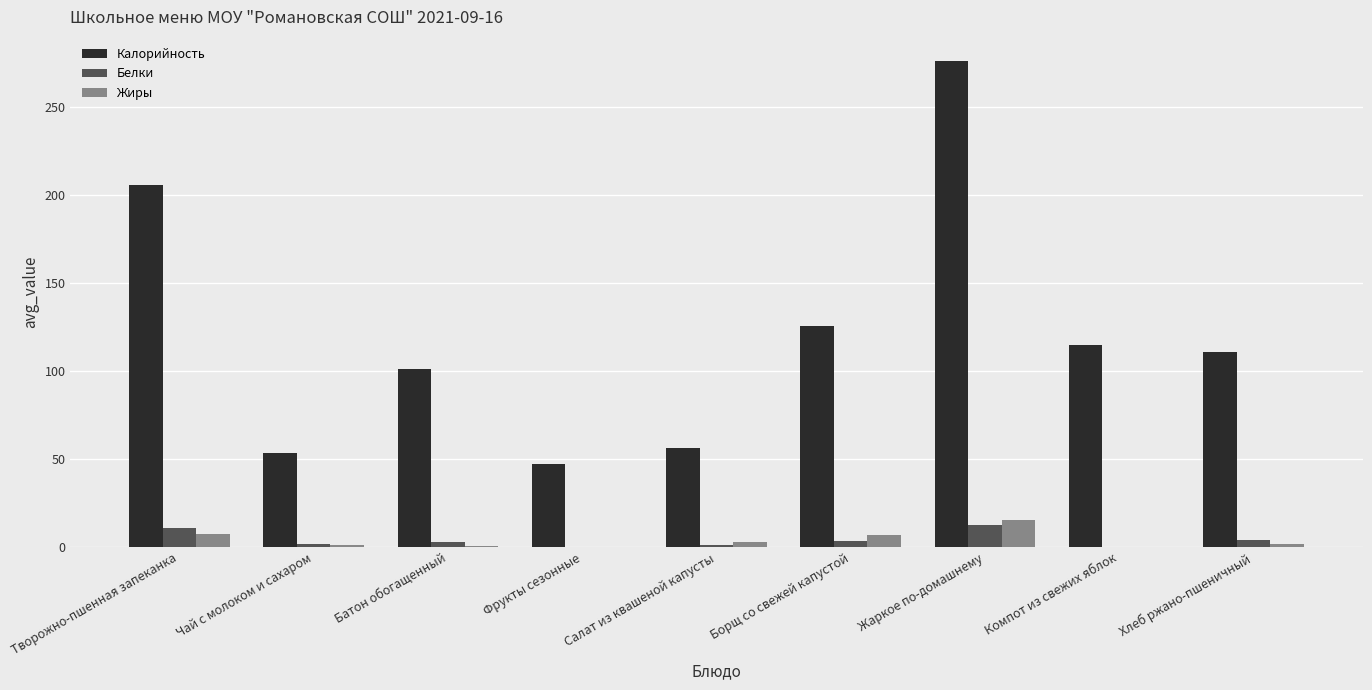

Which series has the largest total across all categories?

Калорийность